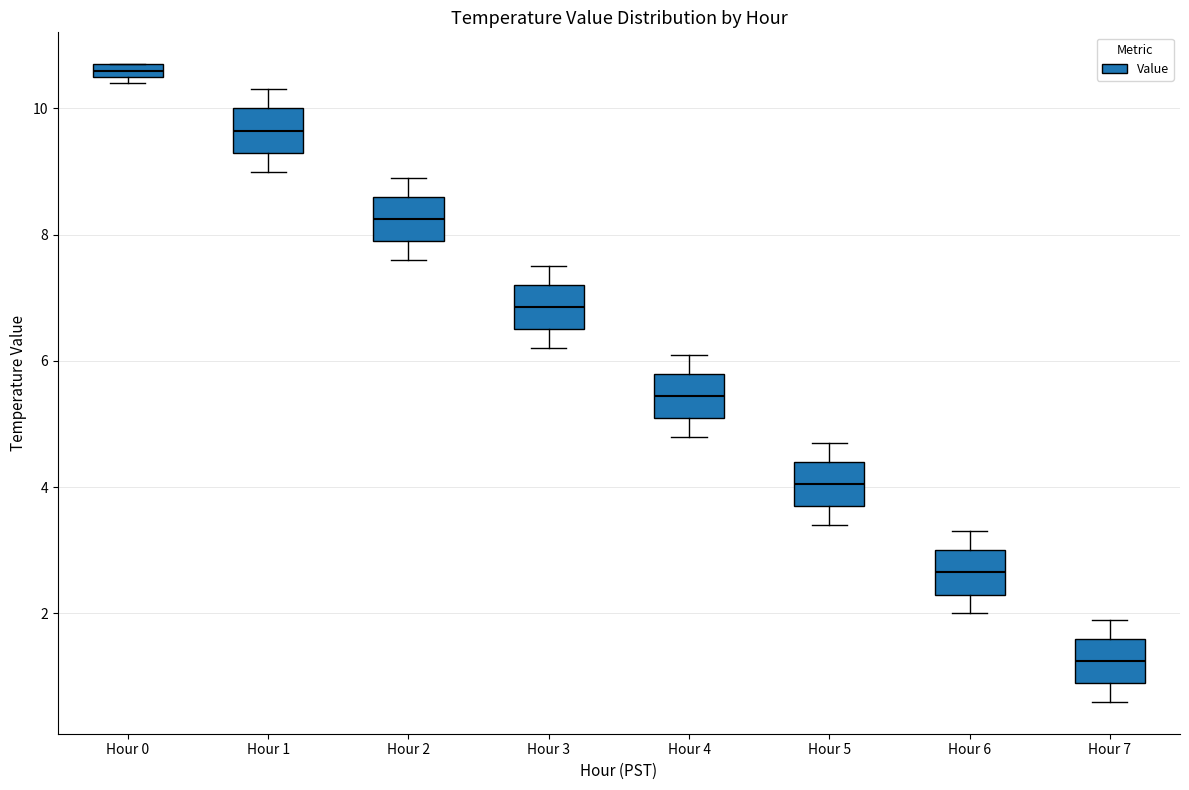

Where does the upper whisker of the box for Hour 5 end on the y-axis? The values are not printed on the chart, so give them approximately, as read against the axis.

4.8